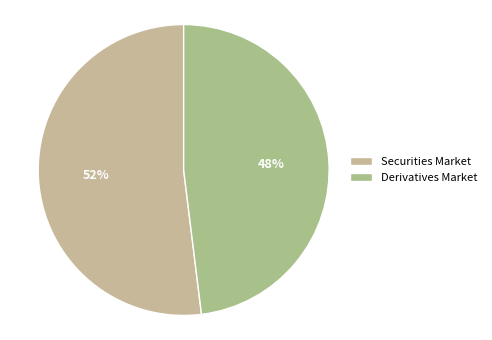

The Derivatives Market slice represents 36% of the pie. True or false?

False